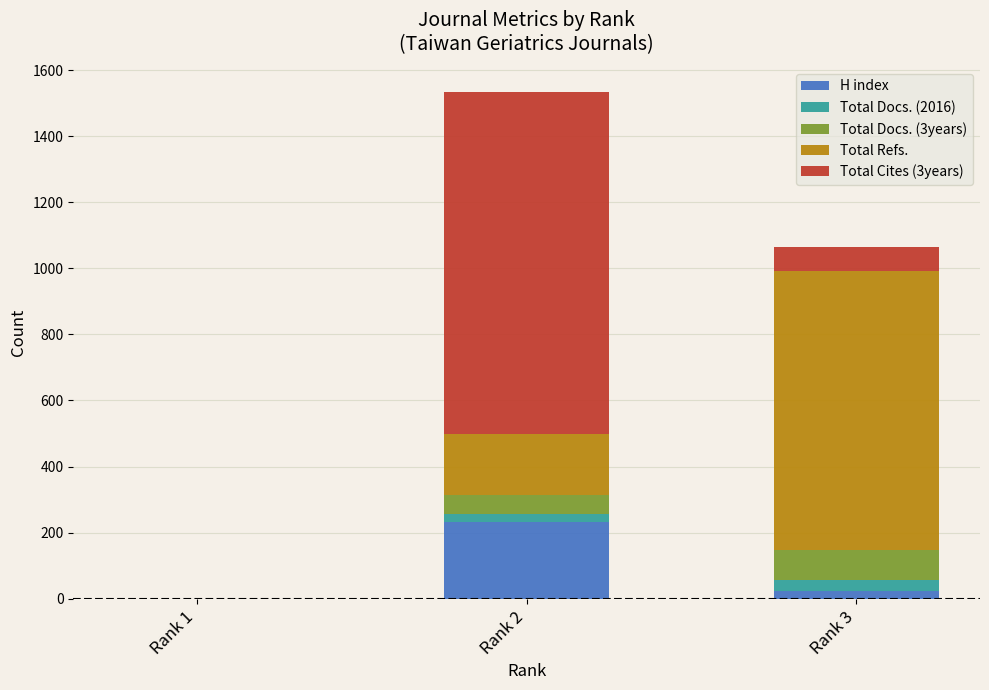

At which label is H index closest to 115?

Rank 3